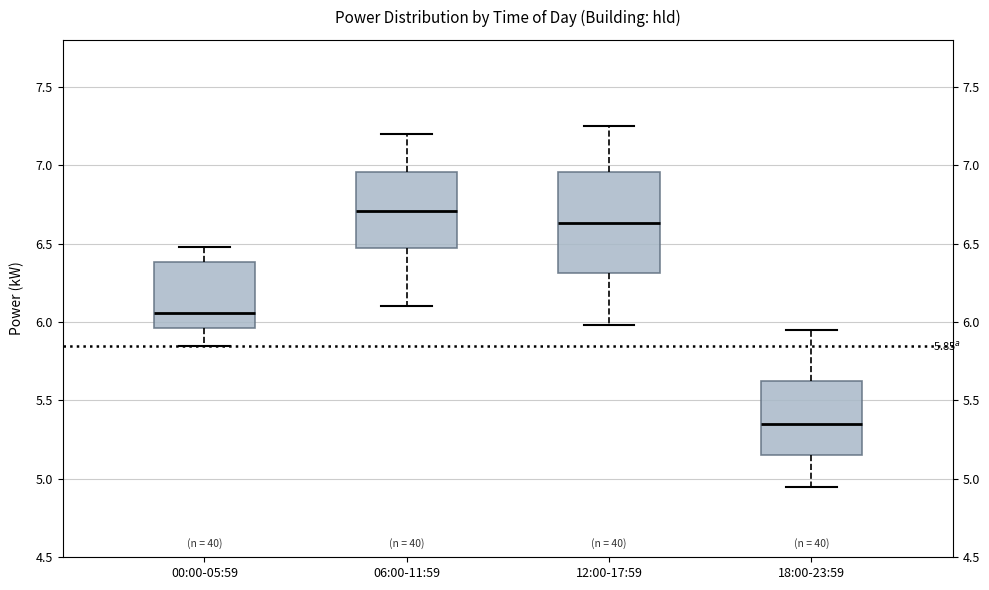

Comparing the boxes themselves (not the whiskers), which one is the tallest?

12:00-17:59